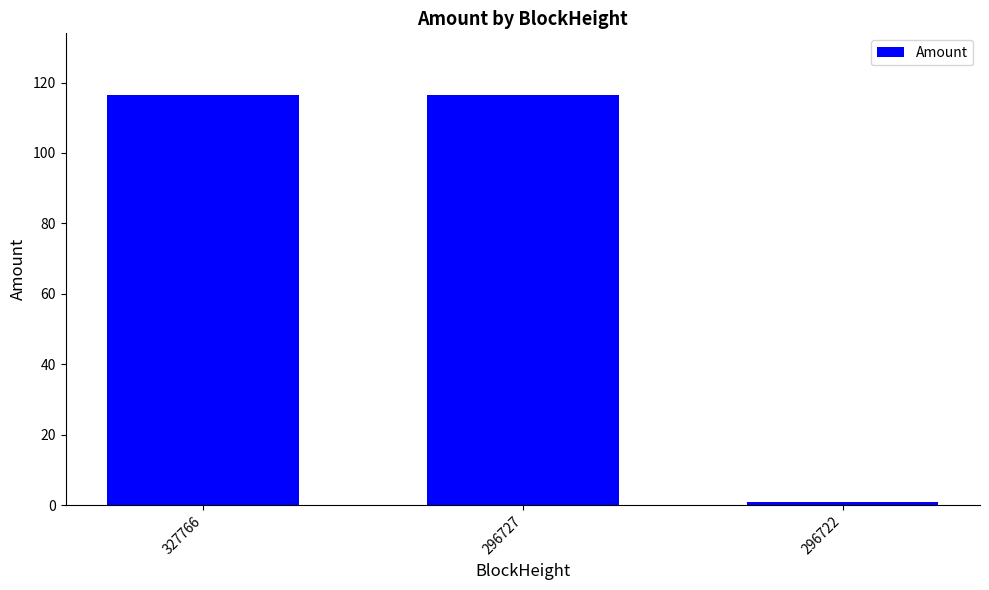

What is the maximum value shown in the chart?

116.5